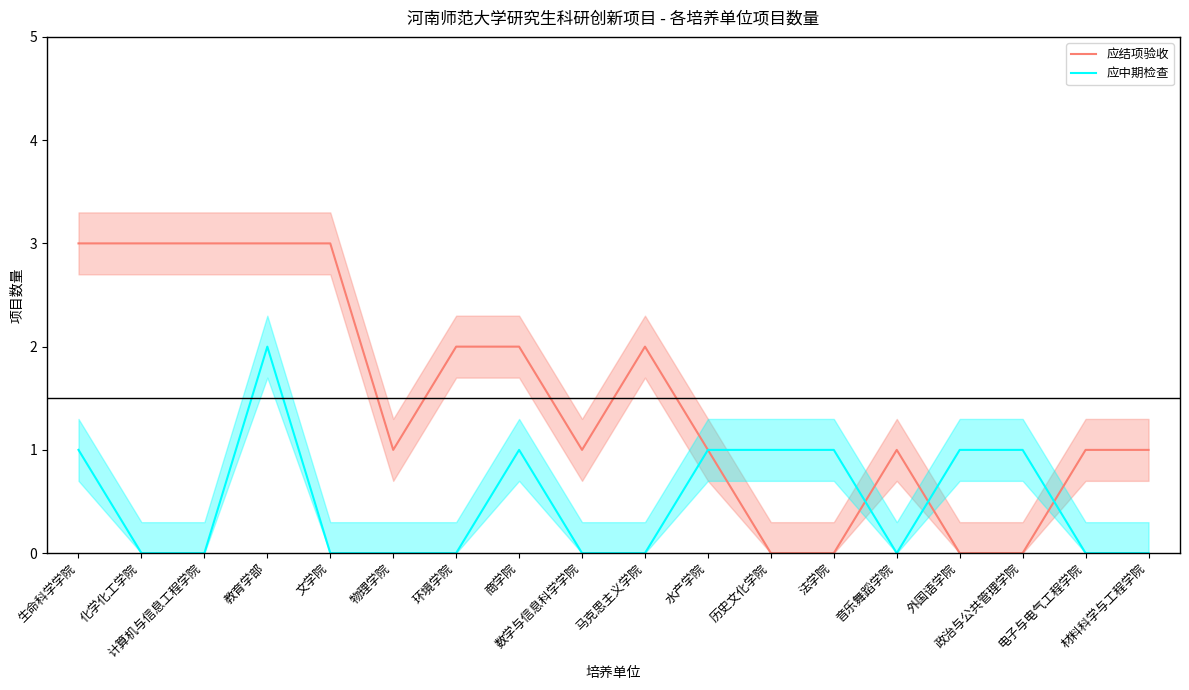

At which category is the sum across all series the highest?

教育学部